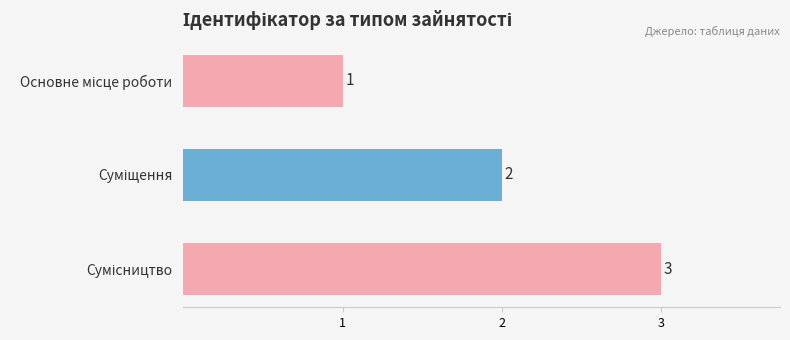

What is the sum of all values?

6